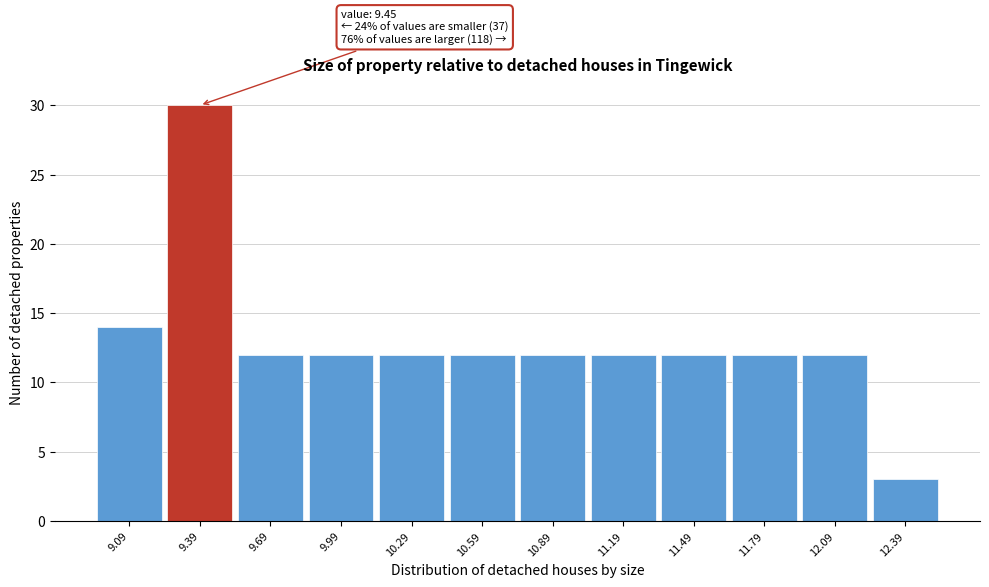

Which range on the x-axis has the tallest bar?

9.24 to 9.54